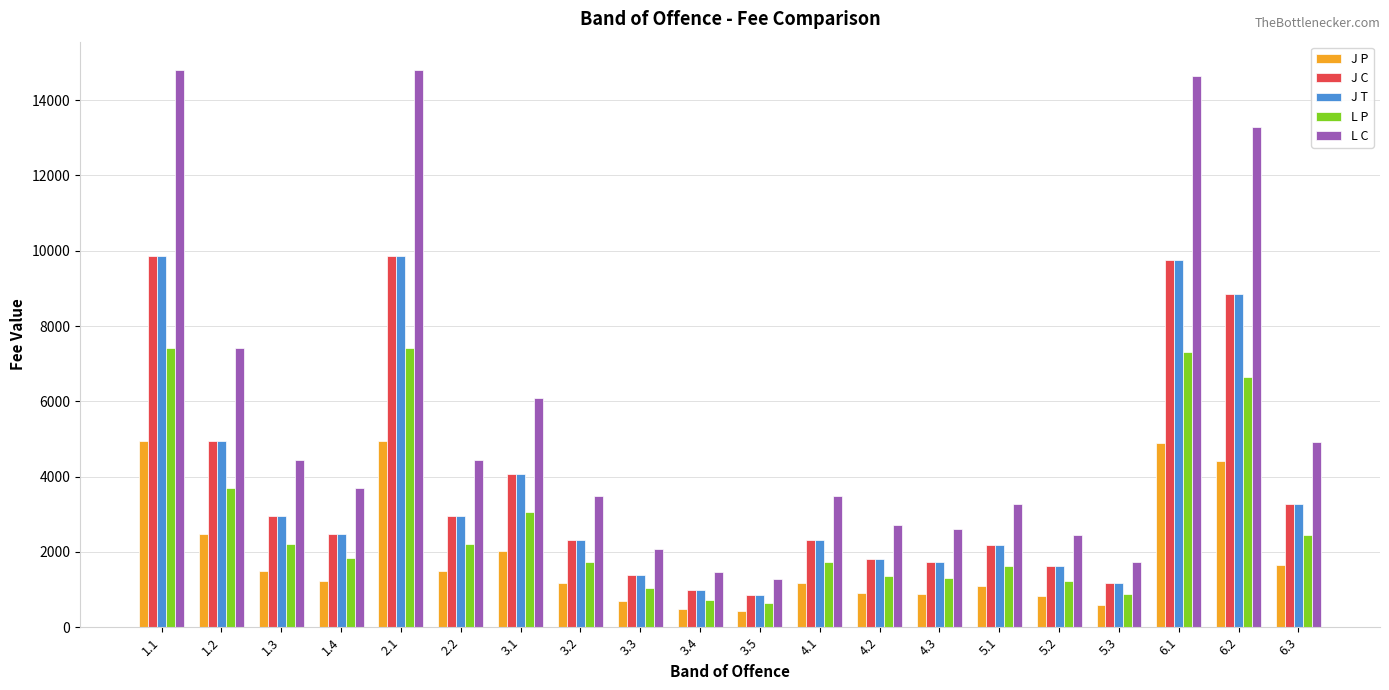

Between 1.4 and 4.2, which series saw the biggest shift?

L C